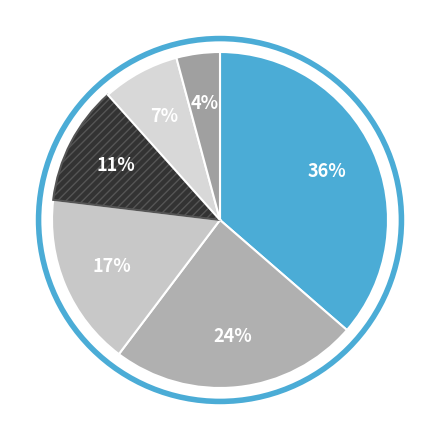

How many slices are in this pie chart?

6